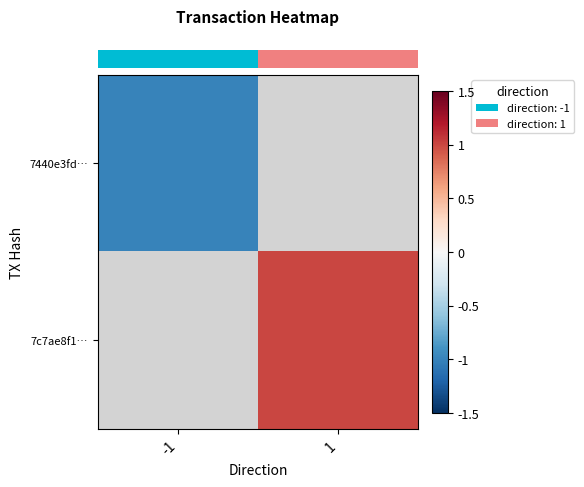

At 1, list the series in order from largest to smallest.

row_0, row_1